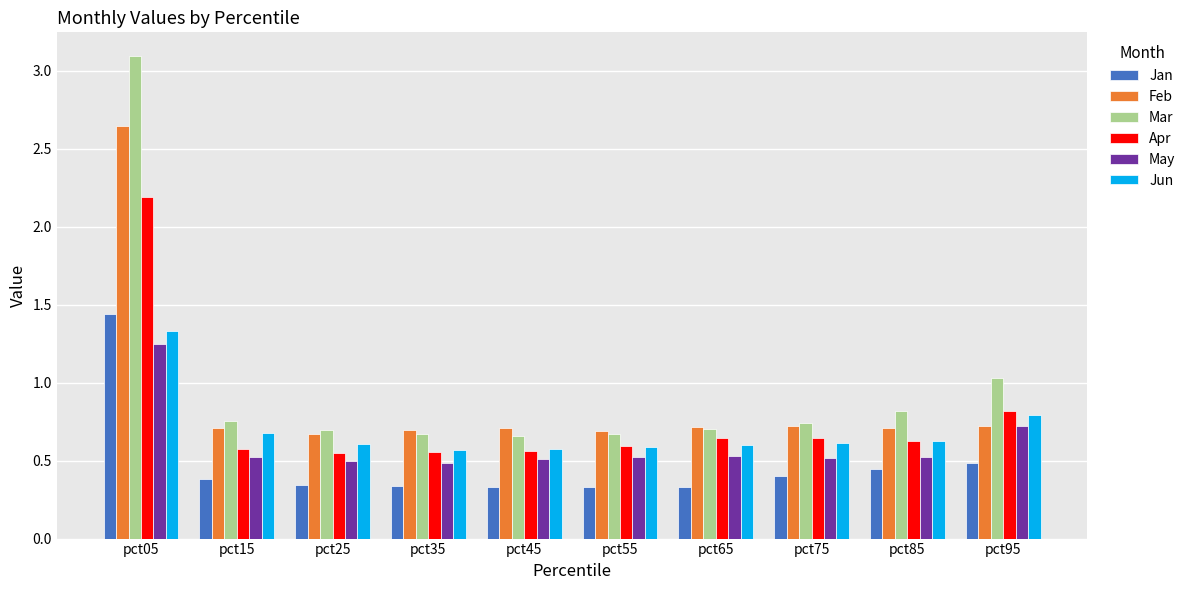

What is the sum of all May values?

6.1